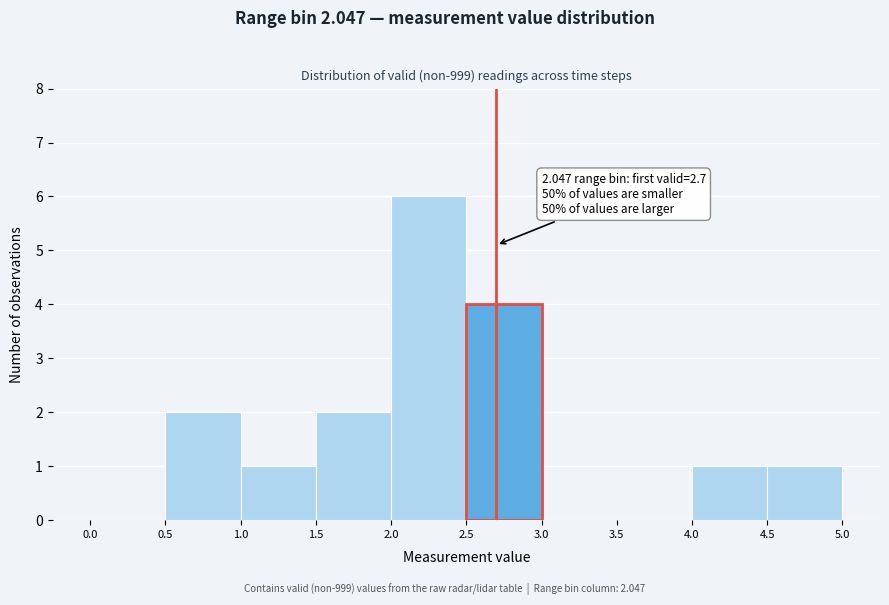

Over which range of the x-axis is the bar tallest?

2.0 to 2.5